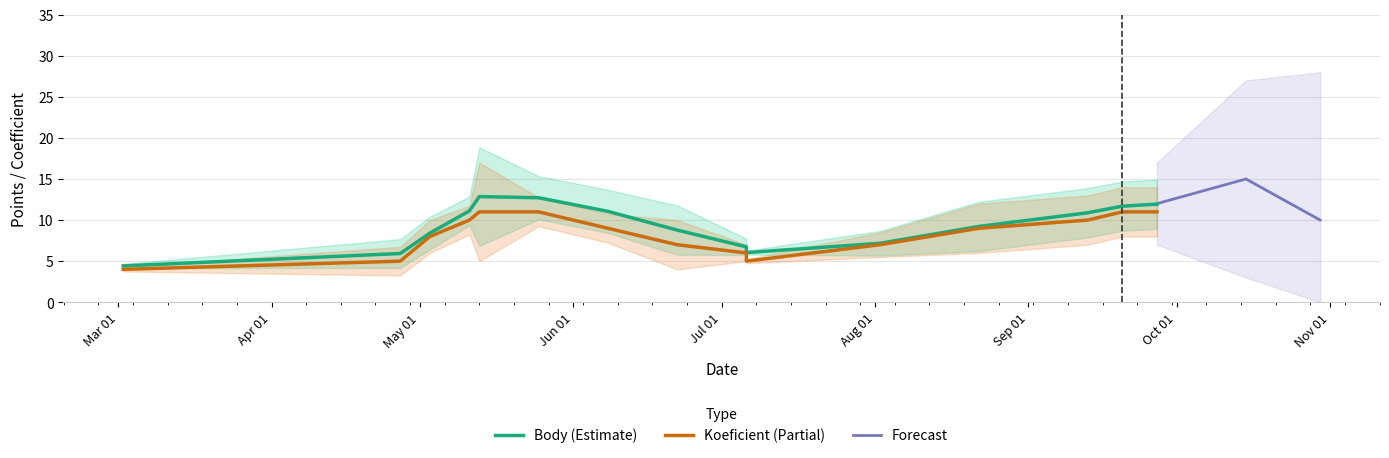

What is the minimum value for Forecast?

10